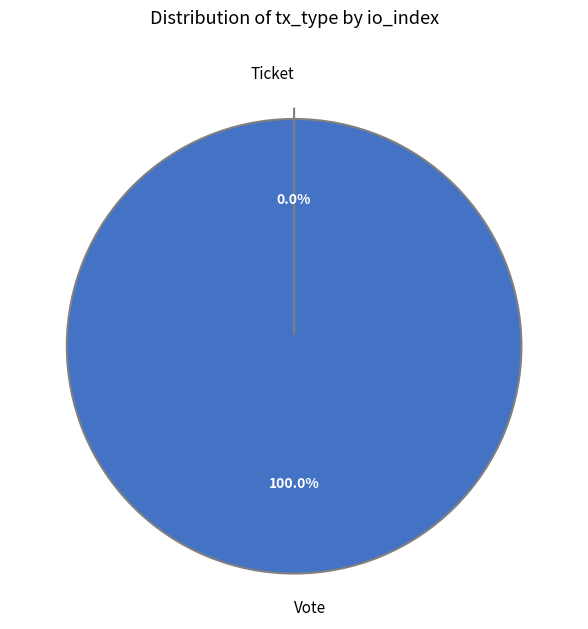

How many segments does this pie chart have?

2